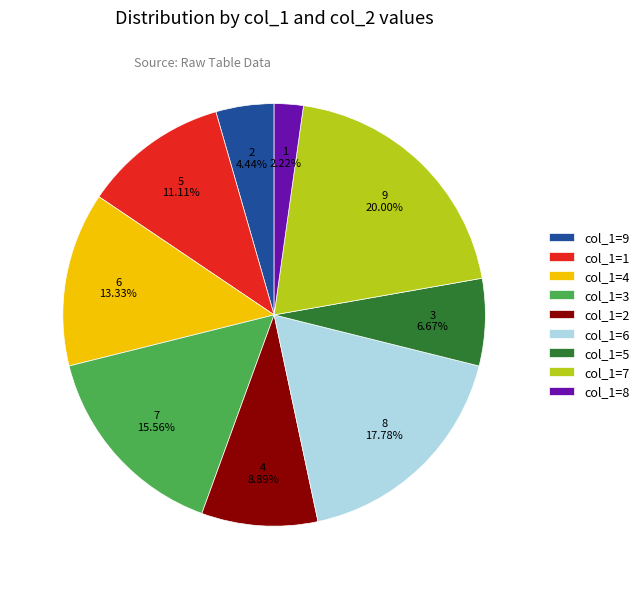

Is there any slice that represents more than half of the pie?

No